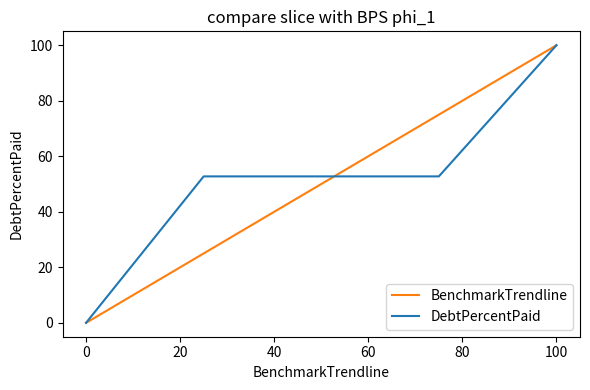

What is the maximum value shown in the chart?

100.0